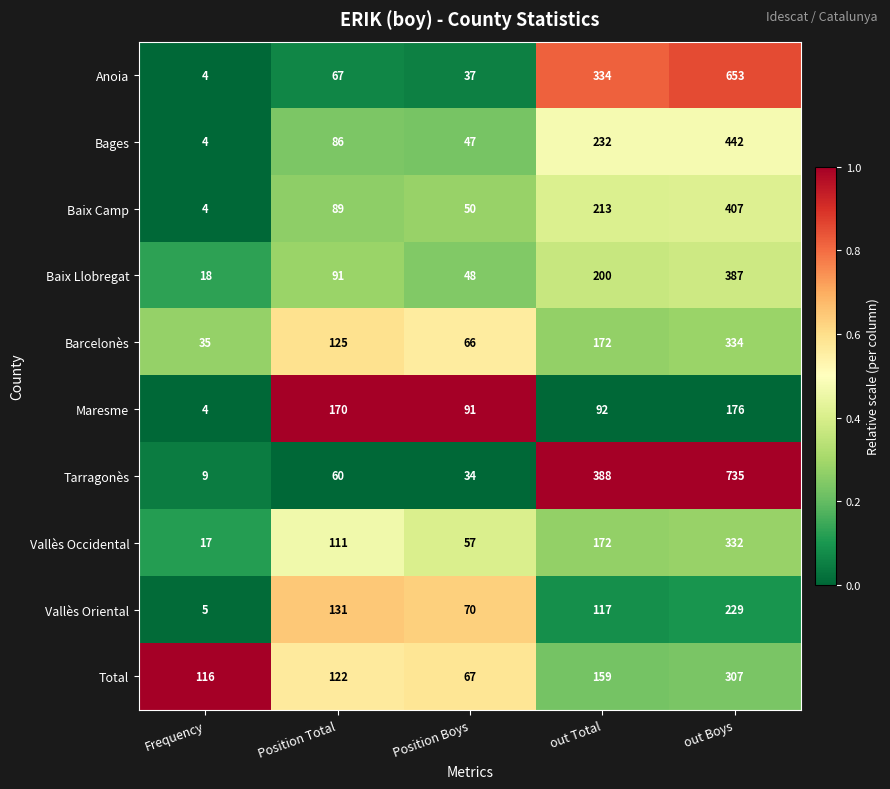

Rank the series by their maximum value, from lowest to highest.

Maresme, Vallès Oriental, Total, Vallès Occidental, Barcelonès, Baix Llobregat, Baix Camp, Bages, Anoia, Tarragonès